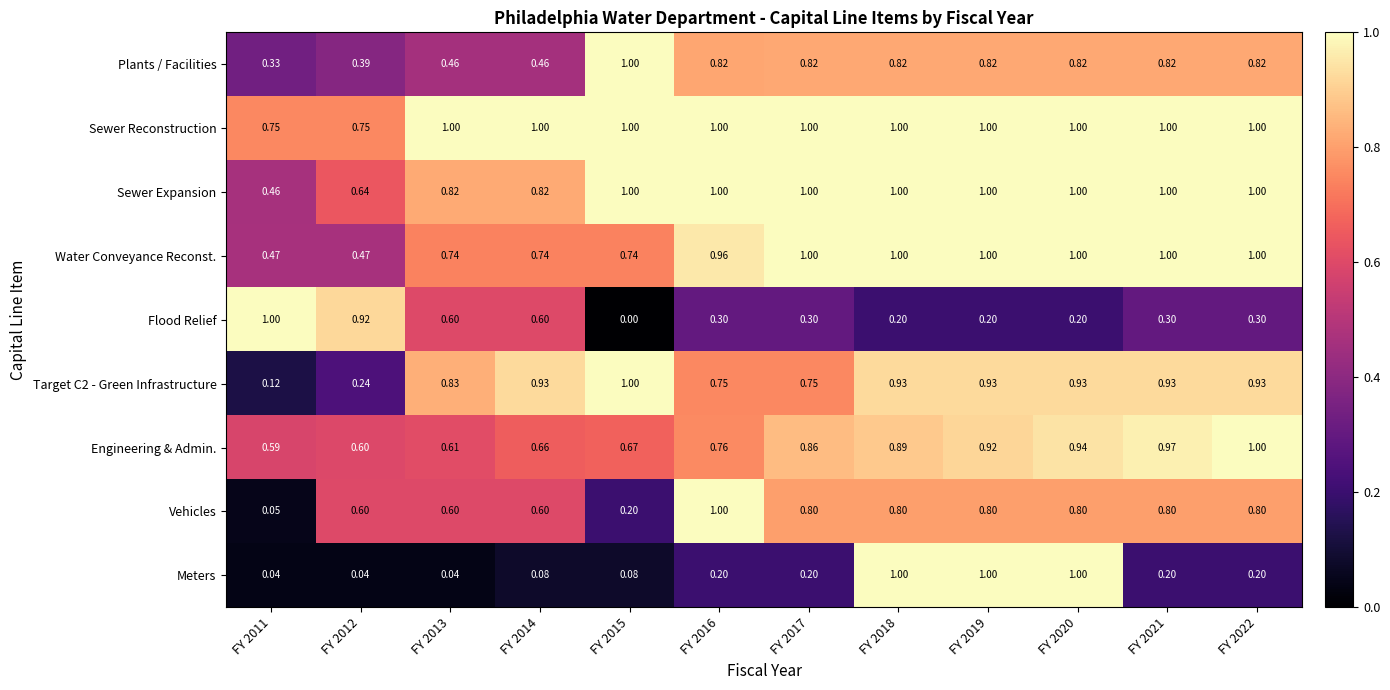

Which series has the largest total across all categories?

Sewer Reconstruction